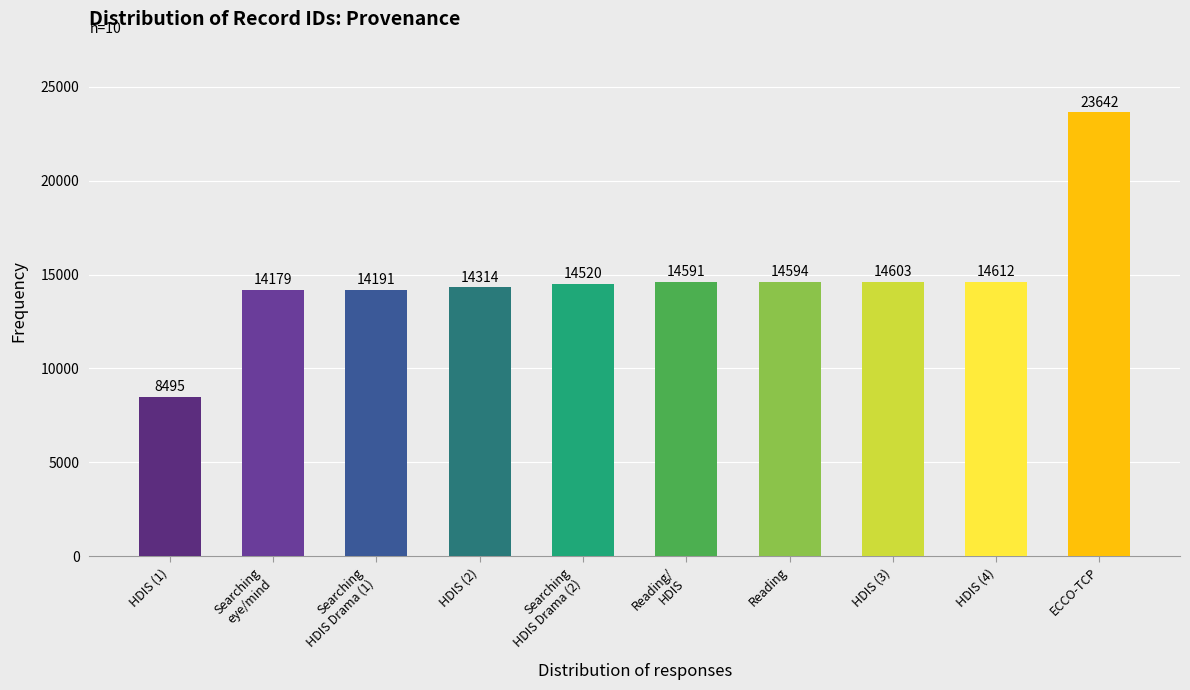

What is the label of the 4th bar from the right?

Reading